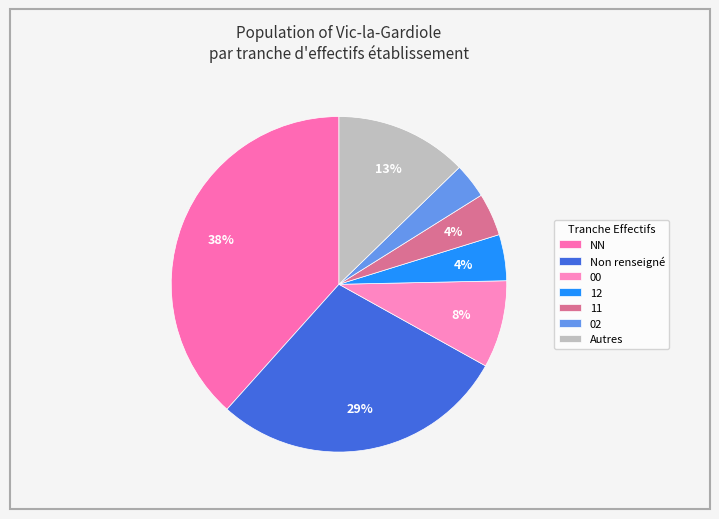

How many slices are in this pie chart?

7